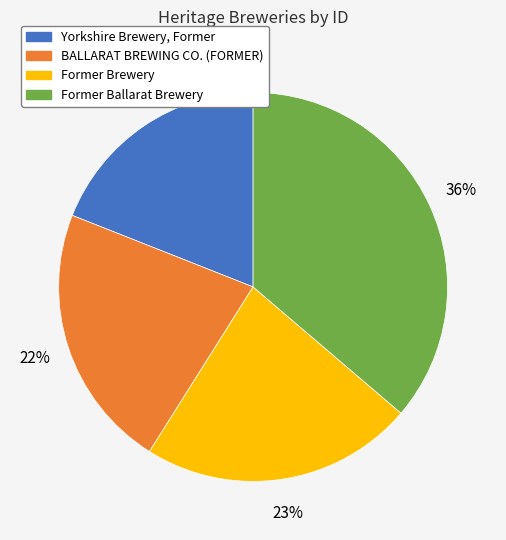

Count the number of slices in the pie.

4